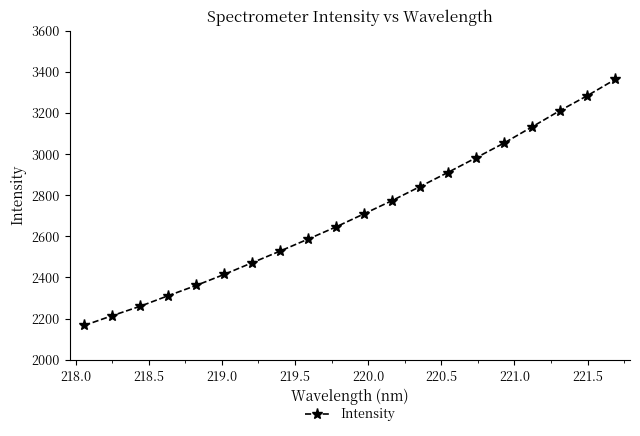

True or false: the data has more than 2 interior local peaks.

False